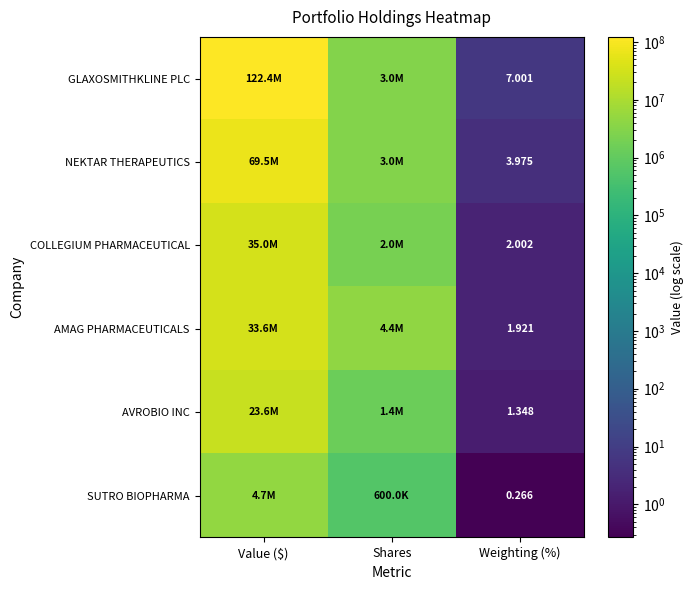

At Weighting (%), list the series in order from largest to smallest.

GLAXOSMITHKLINE PLC, NEKTAR THERAPEUTICS, COLLEGIUM PHARMACEUTICAL, AMAG PHARMACEUTICALS, AVROBIO INC, SUTRO BIOPHARMA